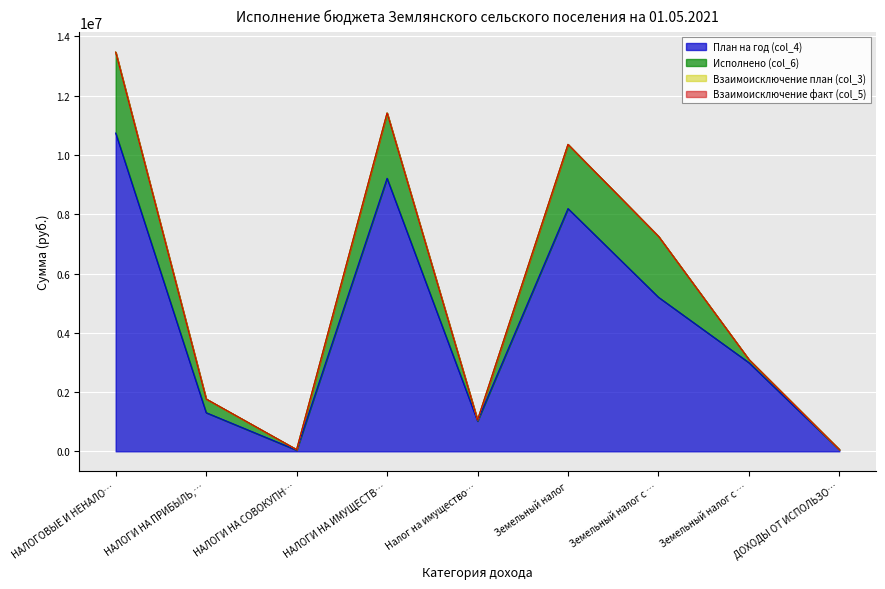

Does the chart display data point markers on the line(s)?

No